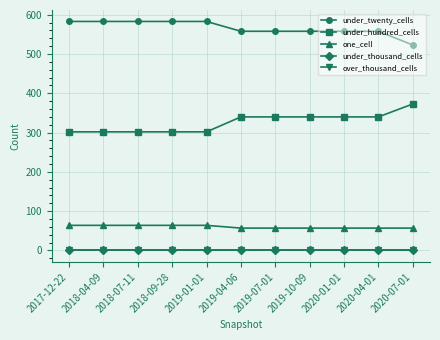

Does the chart have visible grid lines?

Yes